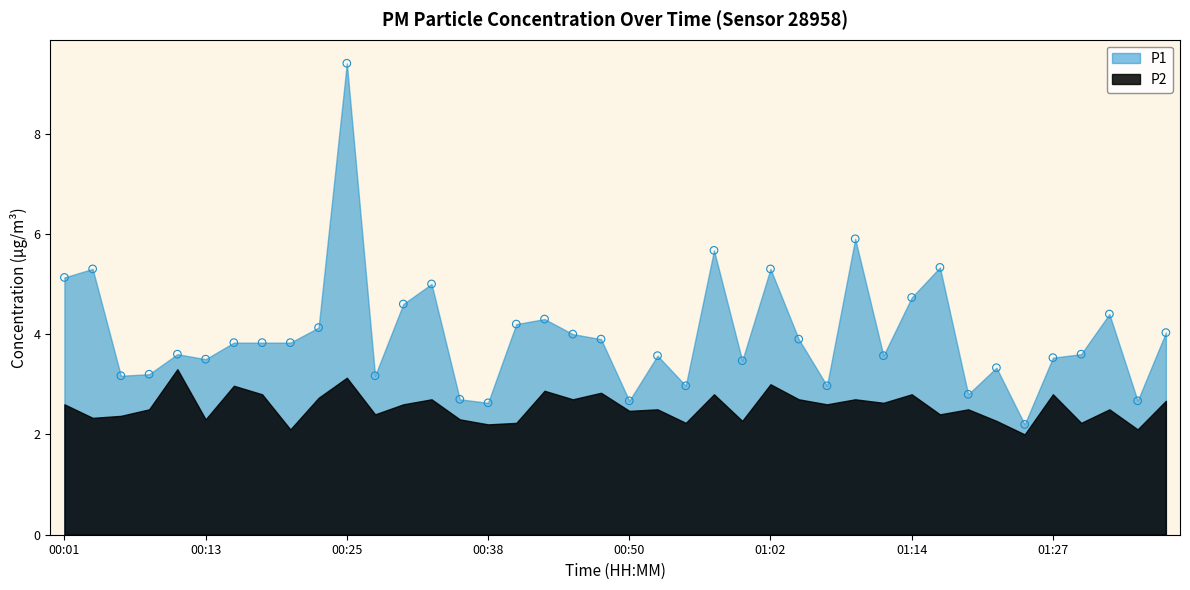

What is the range of Y values (max minus min)?

7.2